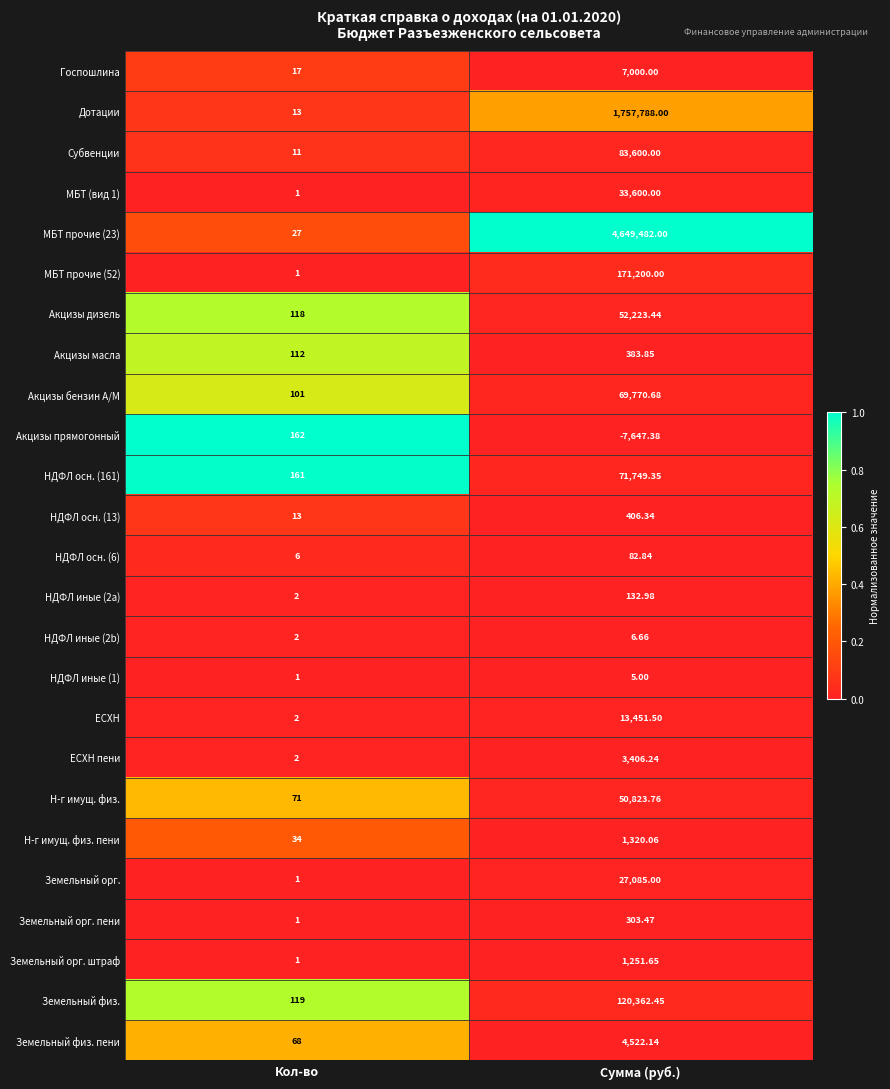

Rank the series by their maximum value, from highest to lowest.

МБТ прочие (23), Дотации, МБТ прочие (52), Земельный физ., Субвенции, НДФЛ осн. (161), Акцизы бензин А/М, Акцизы дизель, Н-г имущ. физ., МБТ (вид 1), Земельный орг., ЕСХН, Госпошлина, Земельный физ. пени, ЕСХН пени, Н-г имущ. физ. пени, Земельный орг. штраф, НДФЛ осн. (13), Акцизы масла, Земельный орг. пени, Акцизы прямогонный, НДФЛ иные (2a), НДФЛ осн. (6), НДФЛ иные (2b), НДФЛ иные (1)